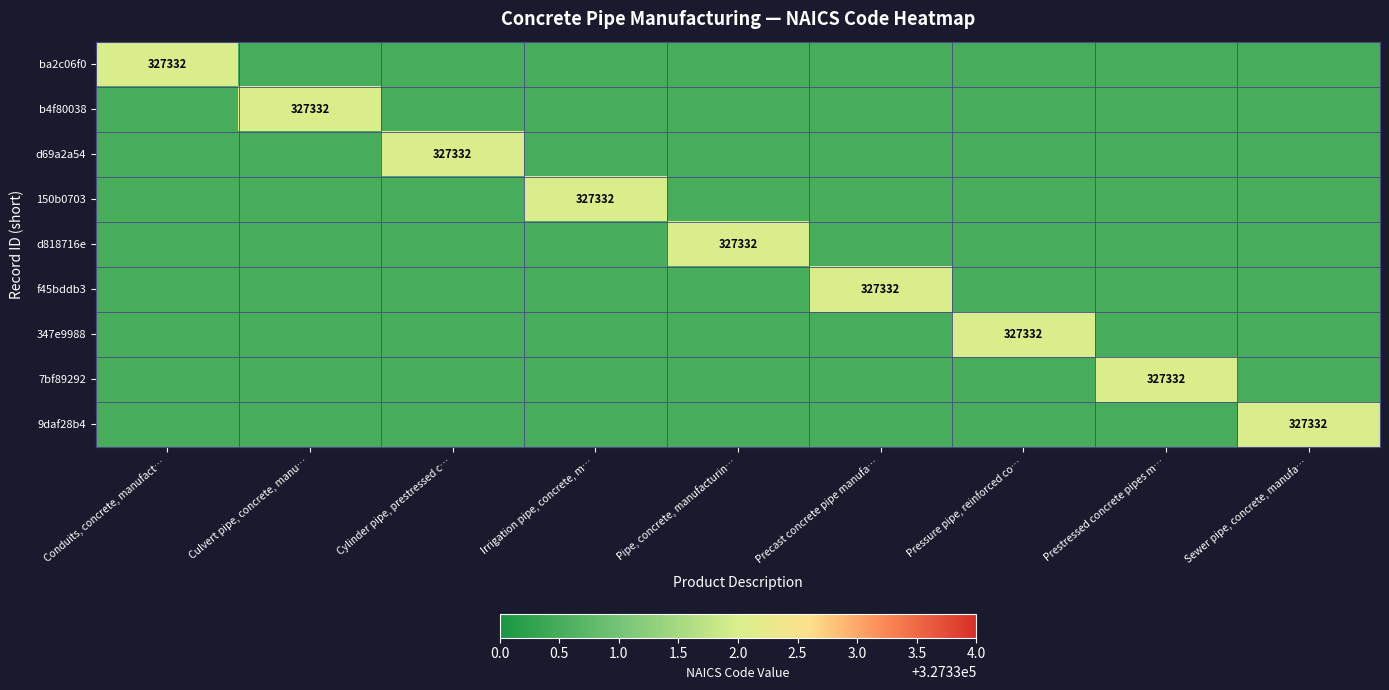

True or false: ba2c06f0 has a value of 327332.0 at Conduits, concrete, manufact….

True